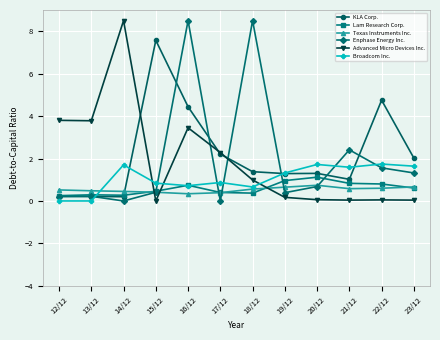

What position from the right is 18/12?

6